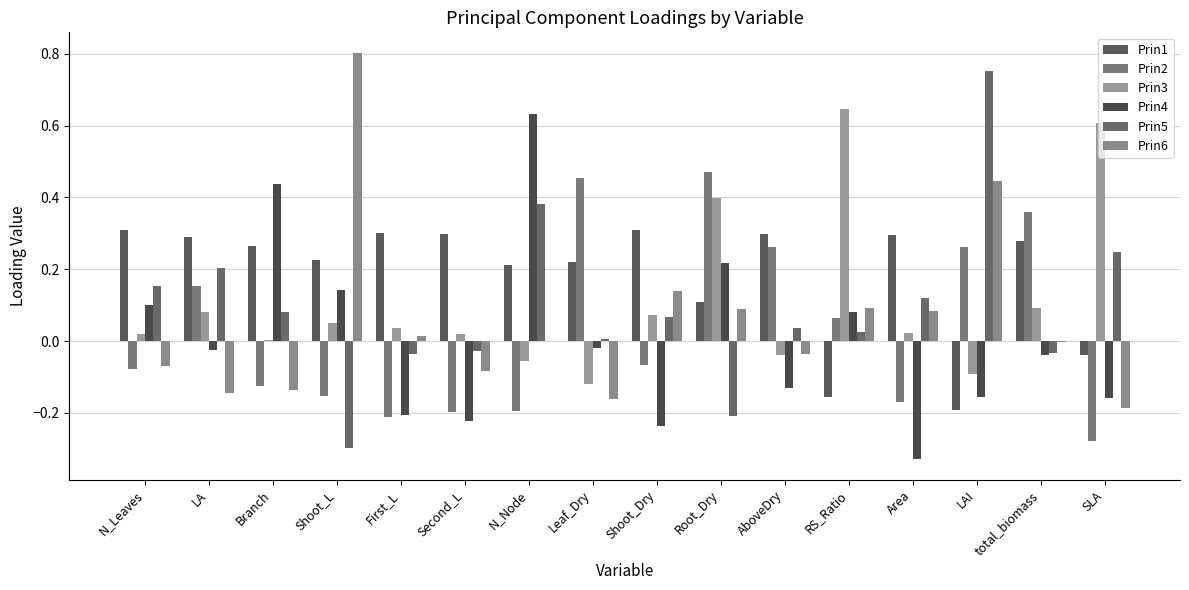

What is the difference between the Prin2 values at Area and AboveDry?

0.4